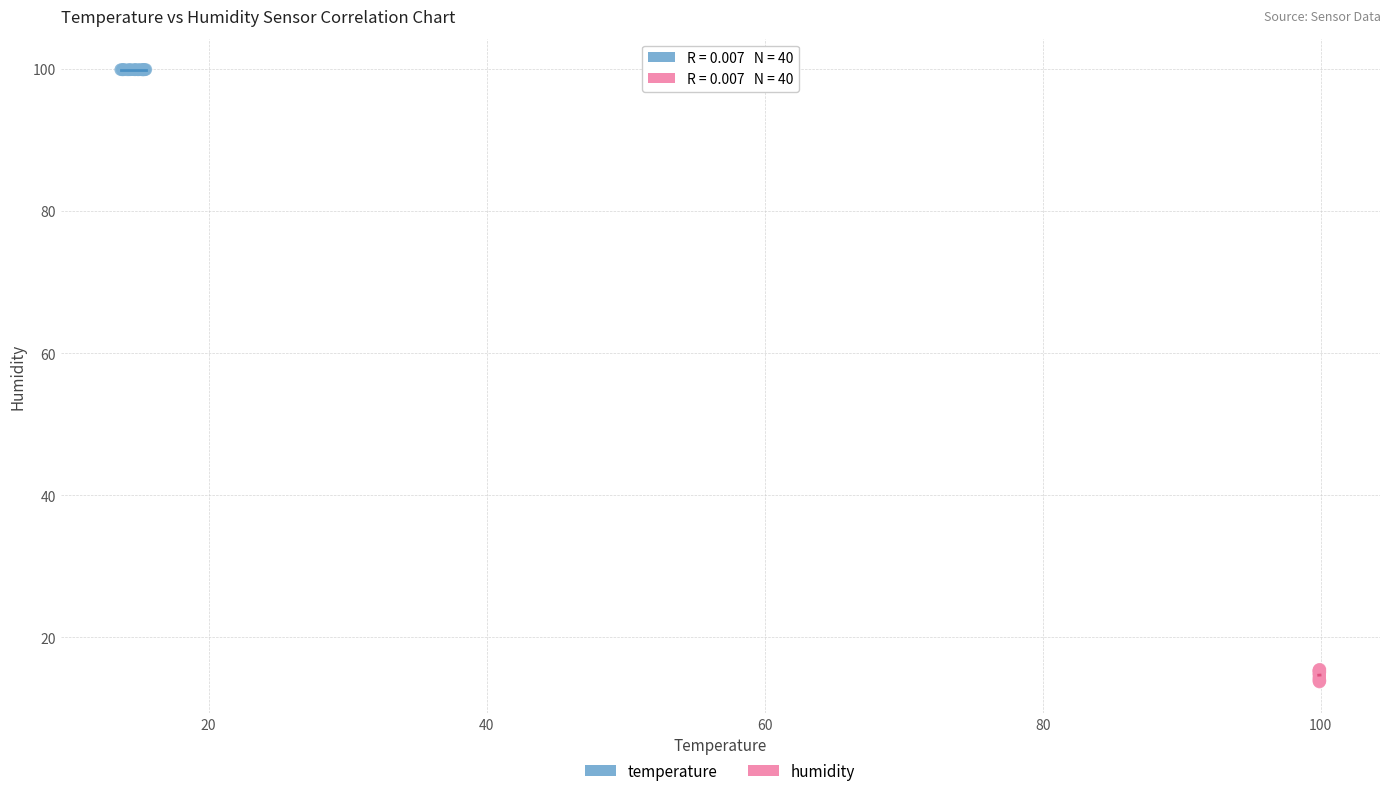

Which series reaches the maximum Y coordinate?

temperature